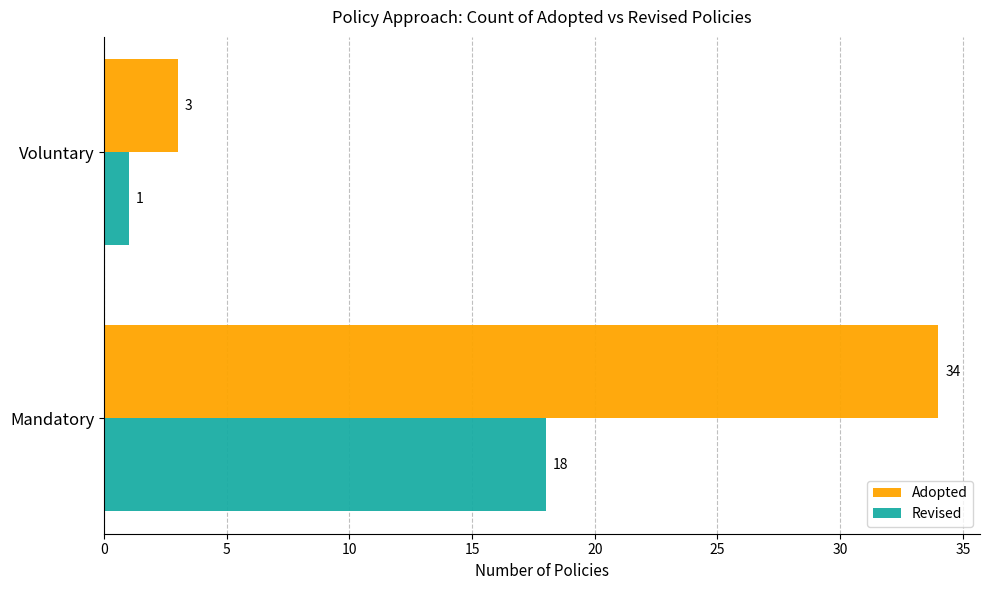

What is the minimum value shown in the chart?

1